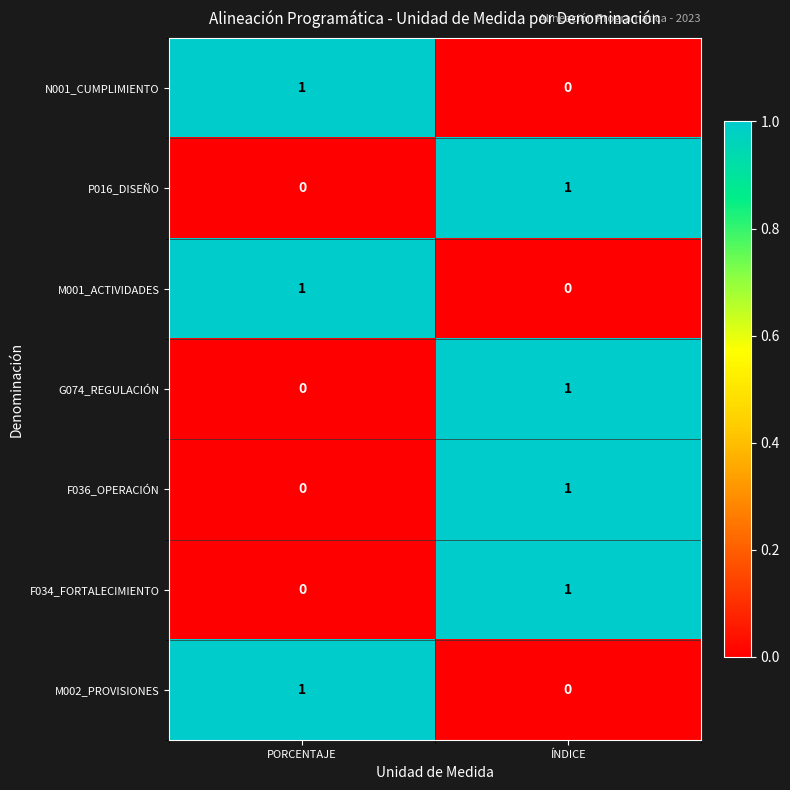

What is the greatest value displayed?

1